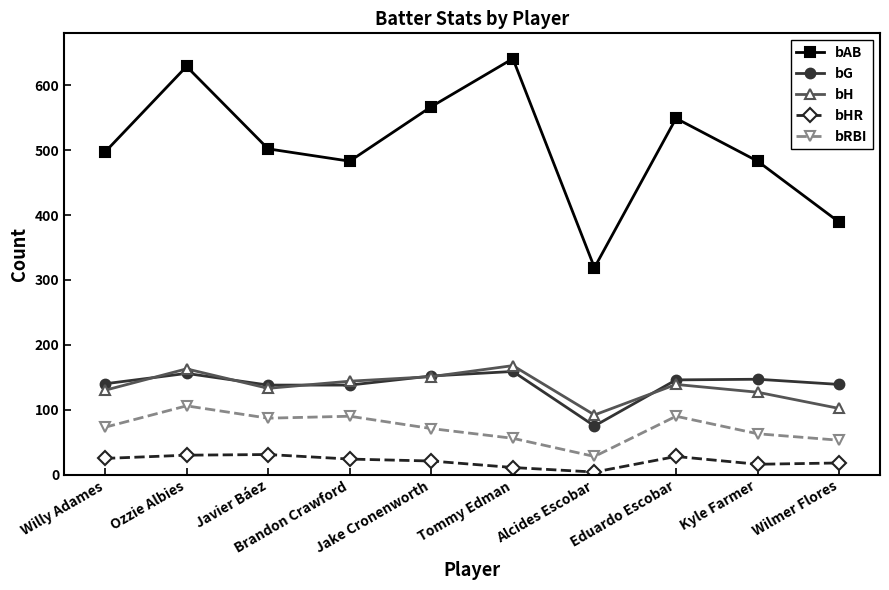

Is the value of bH at Jake Cronenworth greater than the value of bAB at Kyle Farmer?

No